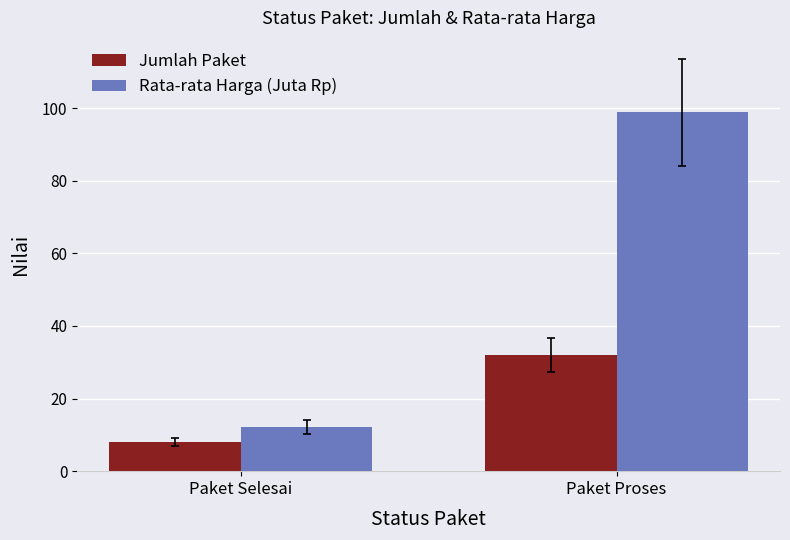

How many series are shown in this chart?

2